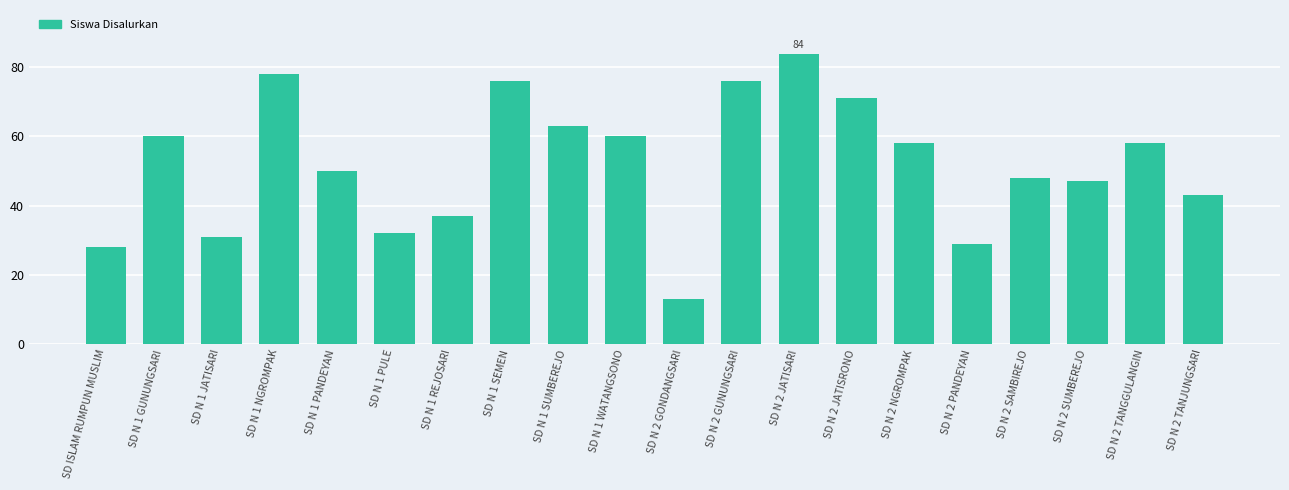

Reading left to right, list all the values displayed in this chart.

28	60	31	78	50	32	37	76	63	60	13	76	84	71	58	29	48	47	58	43